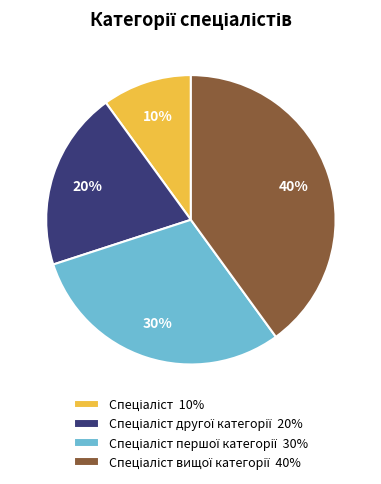

To the nearest percent, what is the average slice percentage?

25%